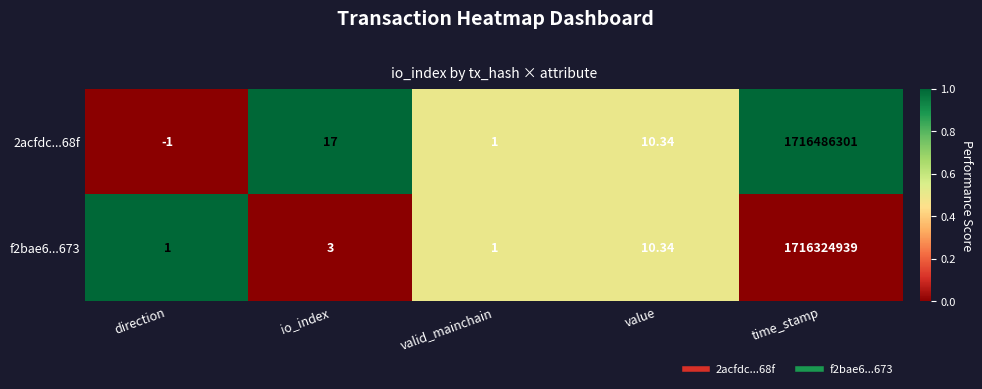

At which label is 2acfdc...68f closest to 858243150?

io_index